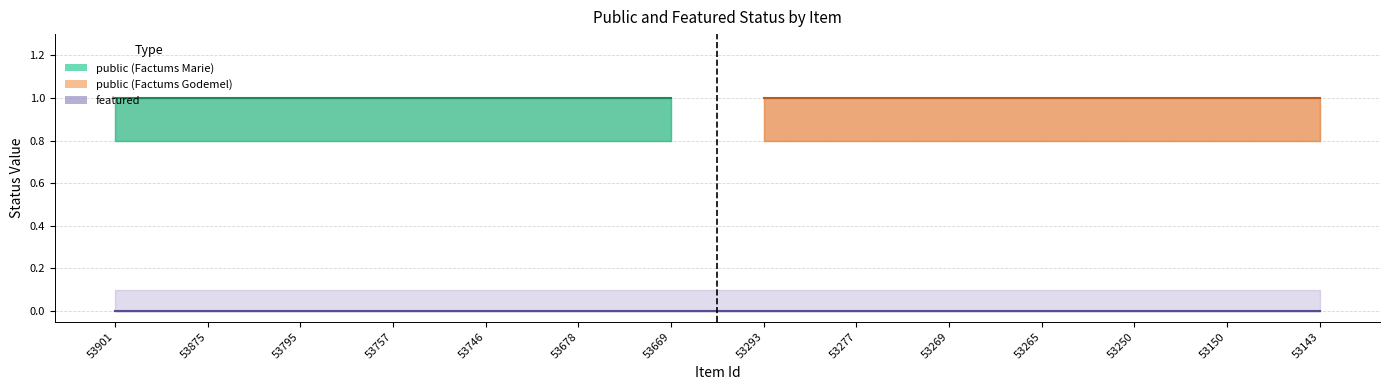

Reading left to right, what are all the values shown in this chart?

public: 1.0	1.0	1.0	1.0	1.0	1.0	1.0	1.0	1.0	1.0	1.0	1.0	1.0	1.0
public_upper: 1.0	1.0	1.0	1.0	1.0	1.0	1.0	1.0	1.0	1.0	1.0	1.0	1.0	1.0
public_lower: 0.8	0.8	0.8	0.8	0.8	0.8	0.8	0.8	0.8	0.8	0.8	0.8	0.8	0.8
featured: 0.0	0.0	0.0	0.0	0.0	0.0	0.0	0.0	0.0	0.0	0.0	0.0	0.0	0.0
featured_upper: 0.1	0.1	0.1	0.1	0.1	0.1	0.1	0.1	0.1	0.1	0.1	0.1	0.1	0.1
featured_lower: 0.0	0.0	0.0	0.0	0.0	0.0	0.0	0.0	0.0	0.0	0.0	0.0	0.0	0.0